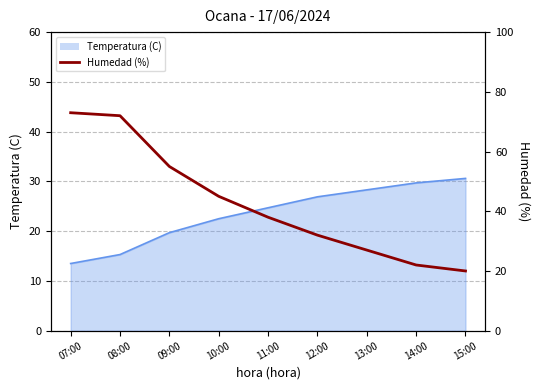

Is it true that the value at 07:00 is 73?

True